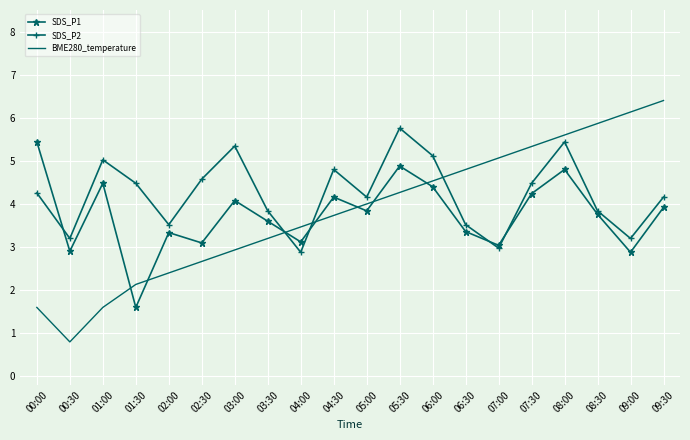

What is the approximate value of SDS_P2 at 02:30?

4.6